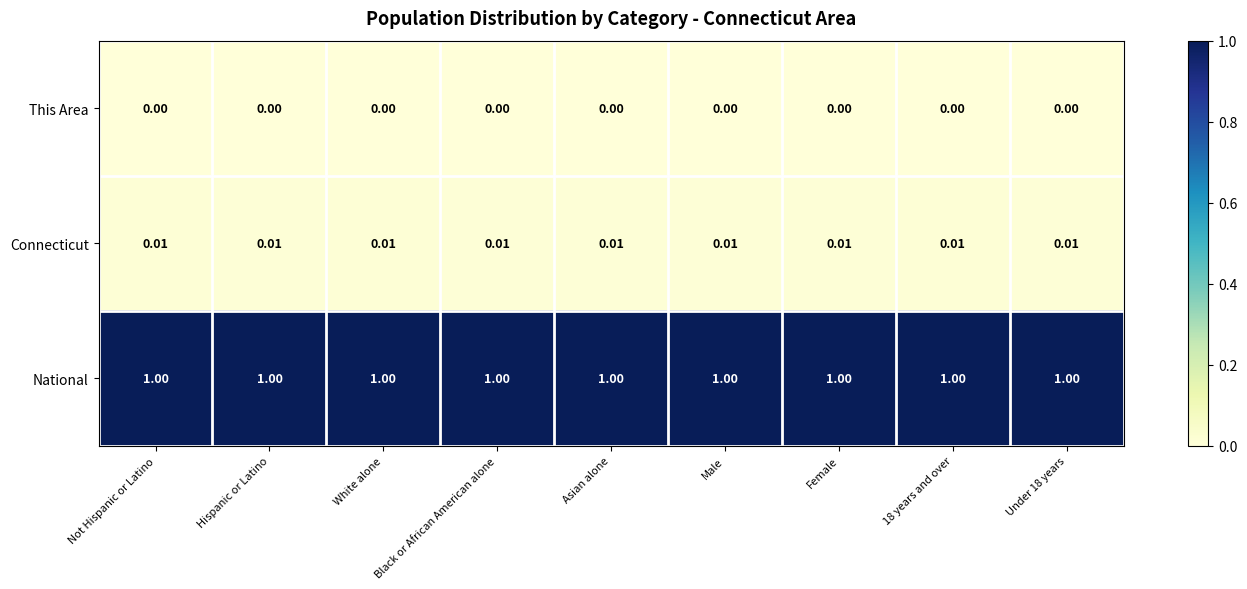

At Asian alone, list the series in order from smallest to largest.

This Area, Connecticut, National